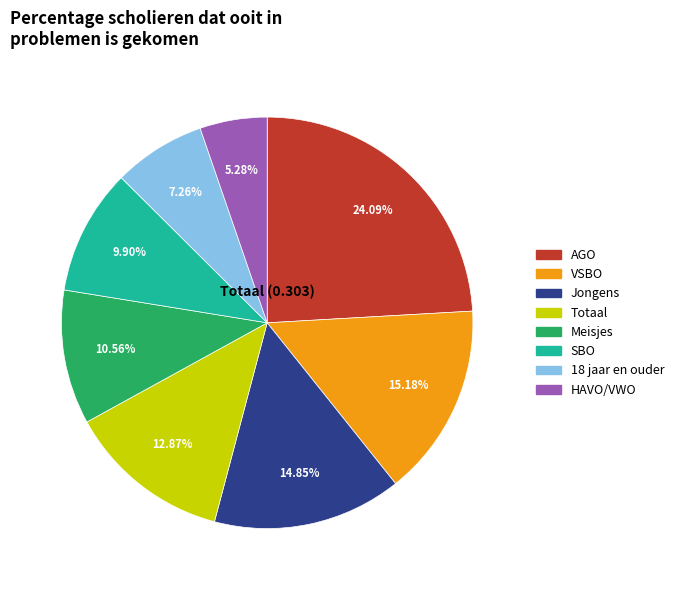

Count the number of slices in the pie.

8